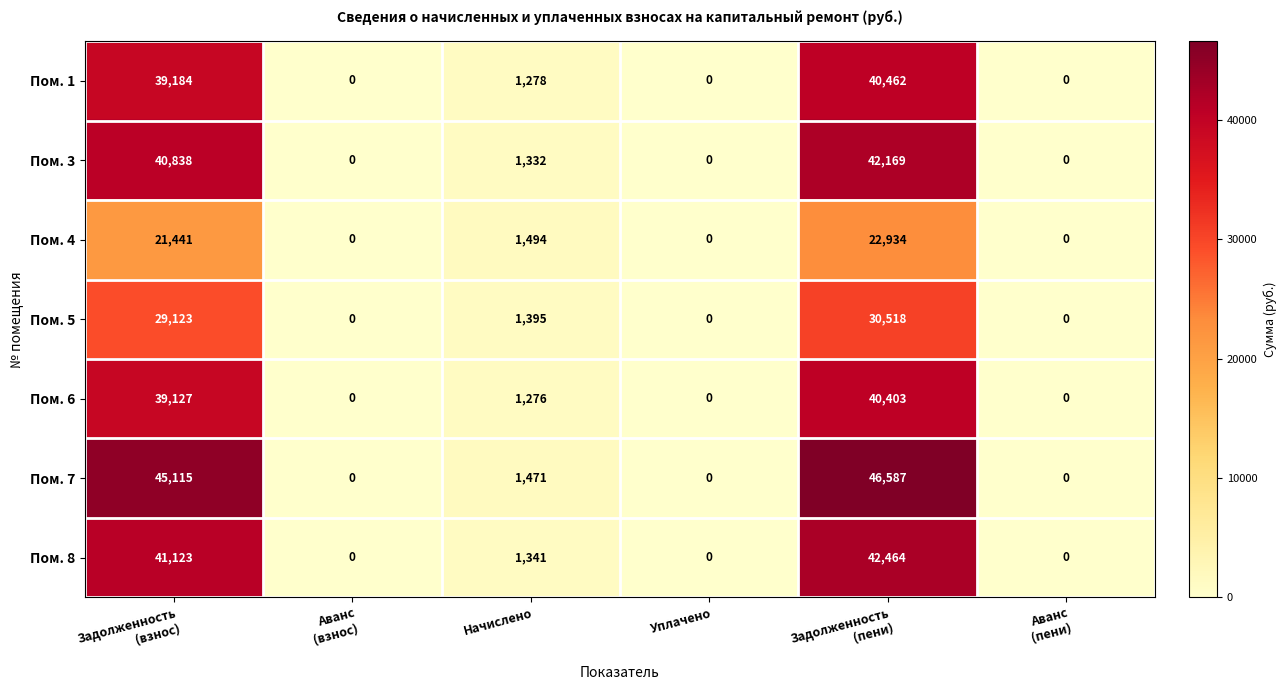

Which series has the largest total across all categories?

Пом. 7